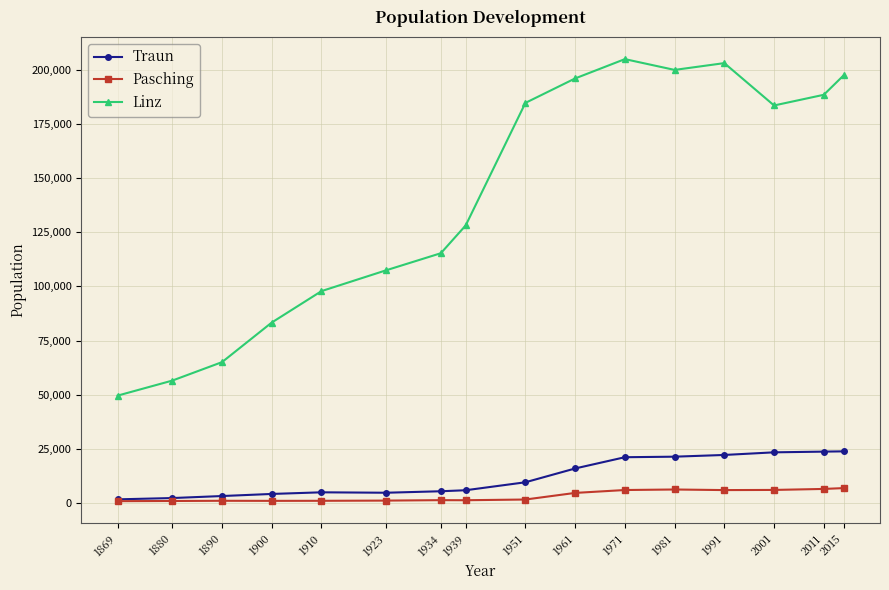

Where is the first local maximum for Linz?

1971